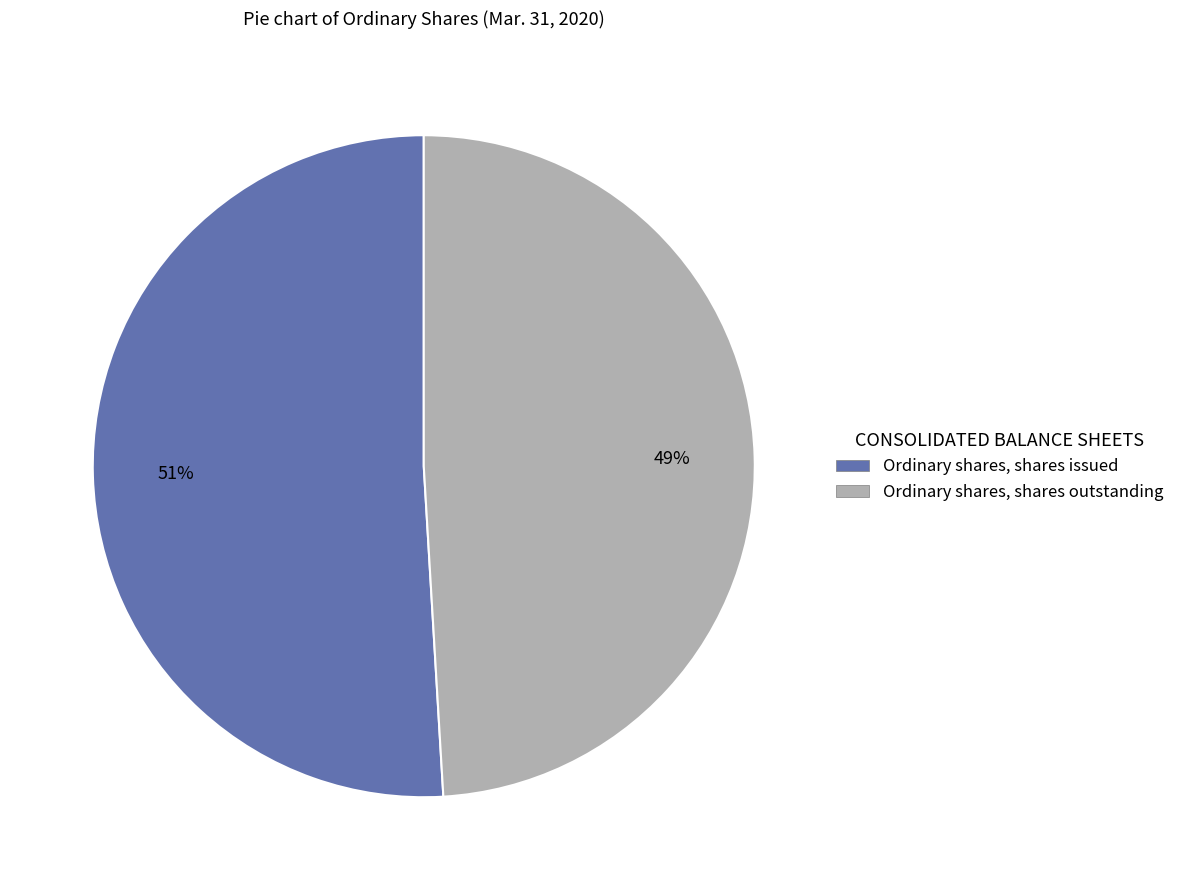

Approximately how many times larger is the value at Ordinary shares, shares issued compared to Ordinary shares, shares outstanding?

1.0